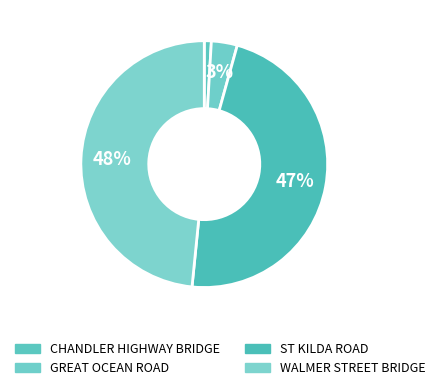

What percentage is the CHANDLER HIGHWAY BRIDGE slice, to the nearest percent?

1%